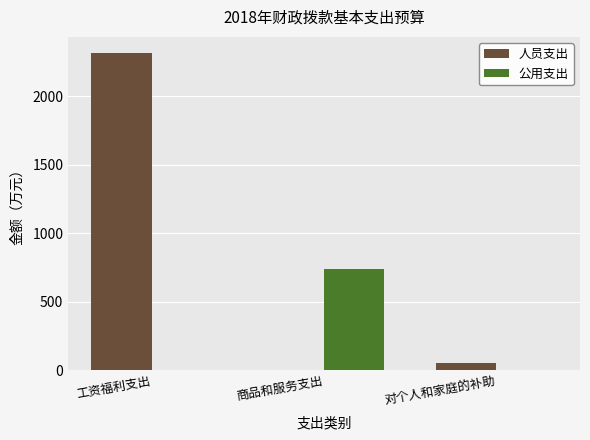

Does the chart contain stacked bars?

No